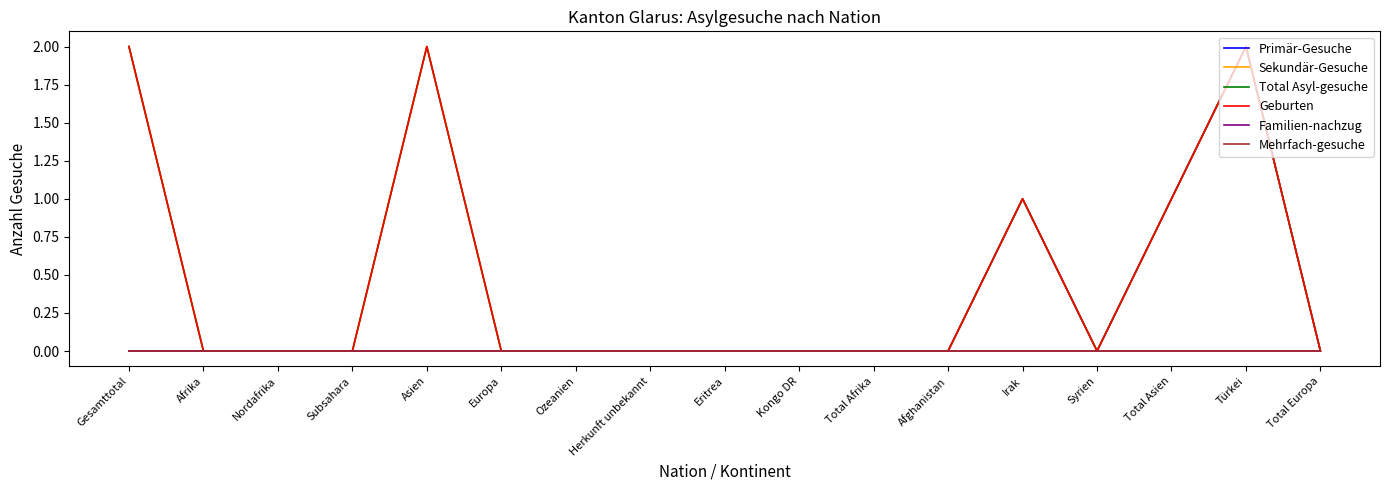

Reading left to right, transcribe all the data shown in this chart.

Primär-Gesuche: 0	0	0	0	0	0	0	0	0	0	0	0	1	0	1	2	0
Sekundär-Gesuche: 2	0	0	0	2	0	0	0	0	0	0	0	1	0	1	2	0
Total Asyl-gesuche: 2	0	0	0	2	0	0	0	0	0	0	0	1	0	1	2	0
Geburten: 2	0	0	0	2	0	0	0	0	0	0	0	1	0	1	2	0
Familien-nachzug: 0	0	0	0	0	0	0	0	0	0	0	0	0	0	0	0	0
Mehrfach-gesuche: 0	0	0	0	0	0	0	0	0	0	0	0	0	0	0	0	0